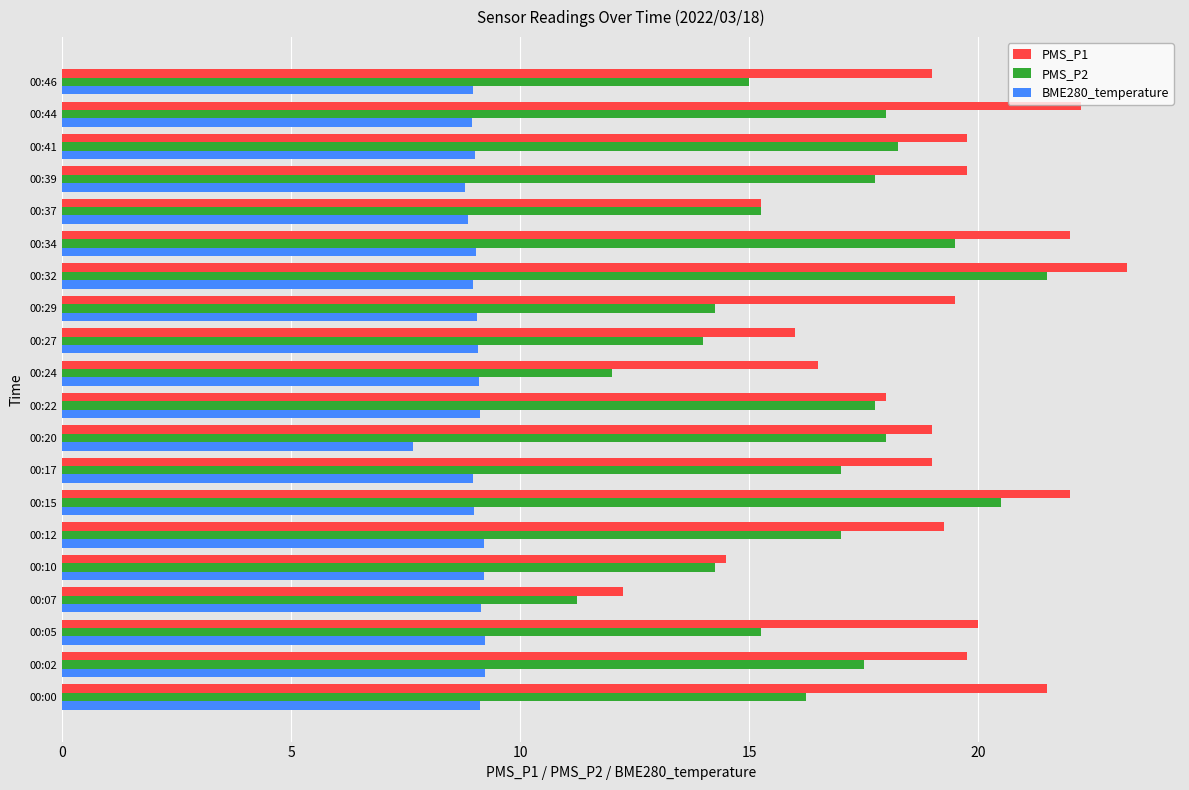

What is the difference between the maximum and minimum values in the BME280_temperature series?

1.6